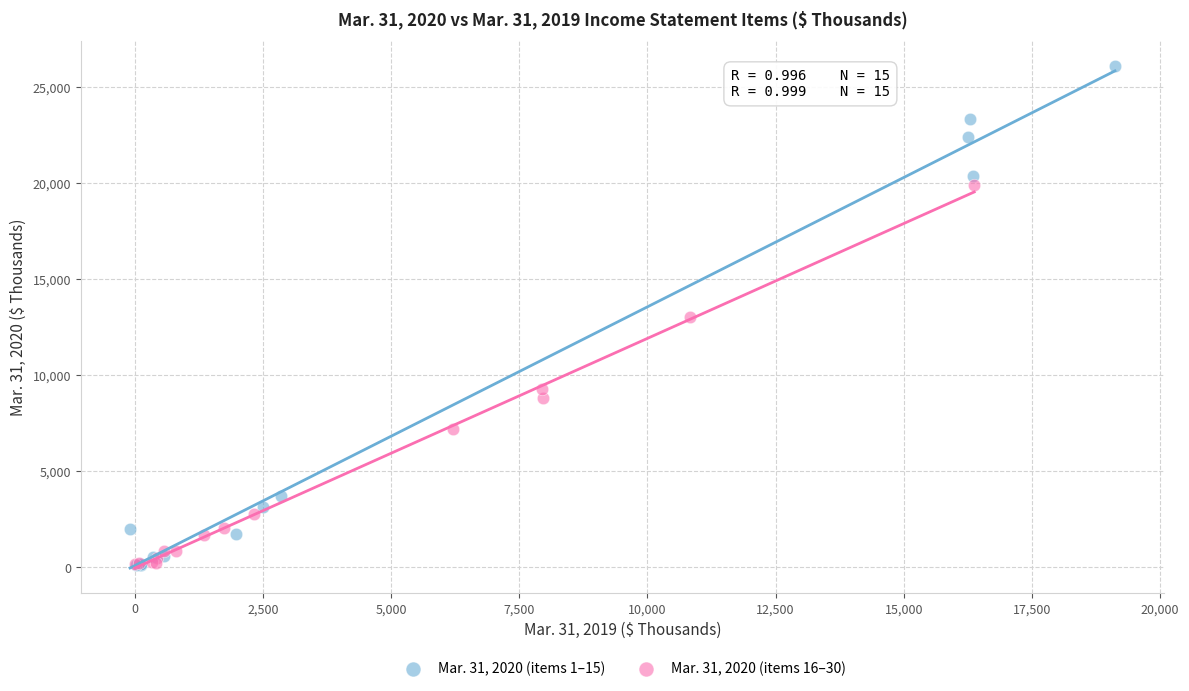

Which series contains the highest Y value?

Mar. 31, 2020 (items 1–15)